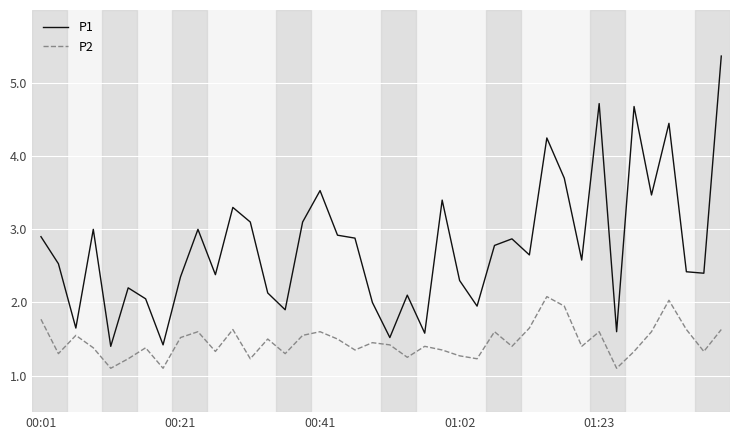

How many interior local valleys does the P2 series have?

13